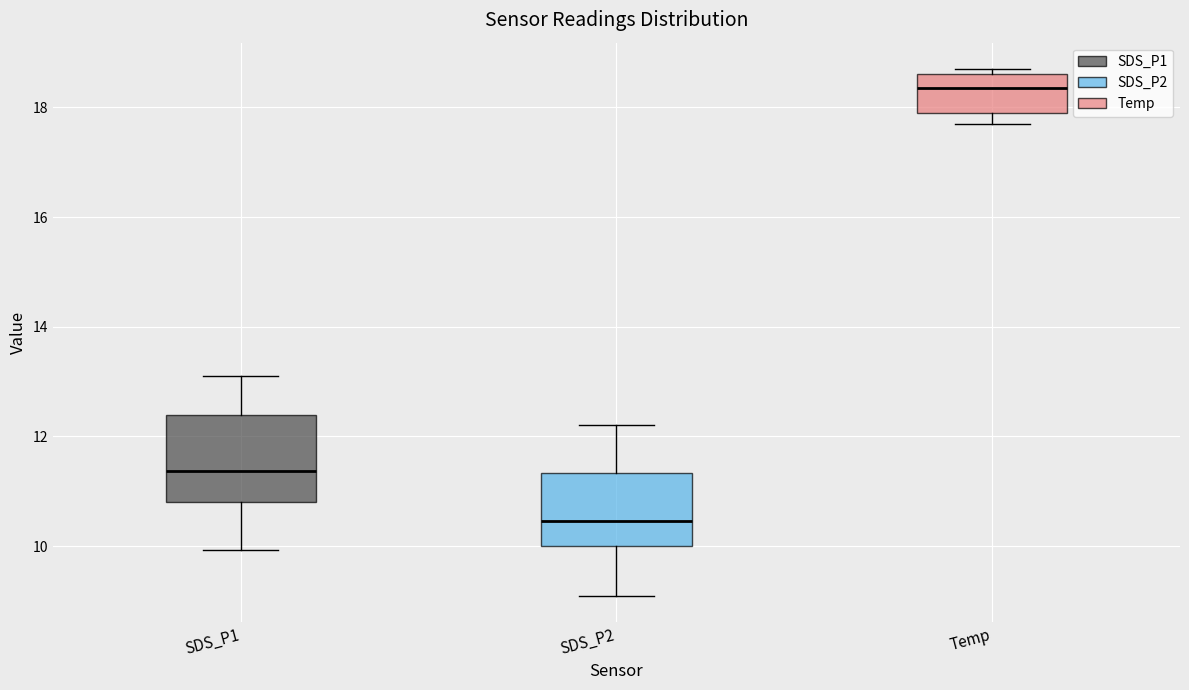

Reading left to right, transcribe this box plot: for each box, give where its median line is, the range the box spans, and where its two whiskers end, as read against the y-axis. The values are not printed on the chart, so give them approximately, as read against the axis.

SDS_P1: median 11.4, box 10.8 to 12.4, whiskers 10.0 to 13.2
SDS_P2: median 10.4, box 10.0 to 11.4, whiskers 9.2 to 12.2
Temp: median 18.4, box 18.0 to 18.6, whiskers 17.8 to 18.8